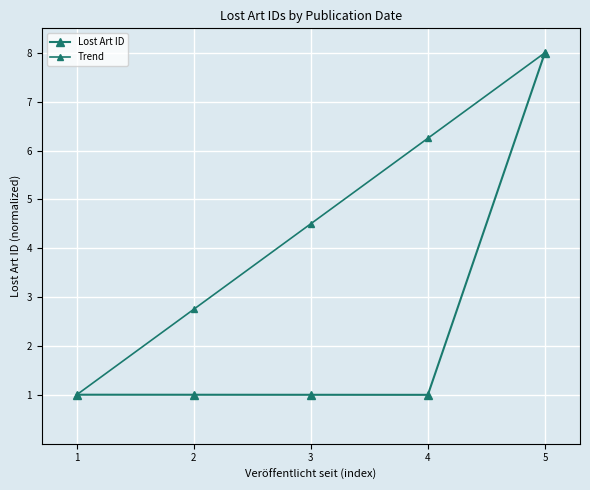

Which series changed the most between 2 and 3?

Trend